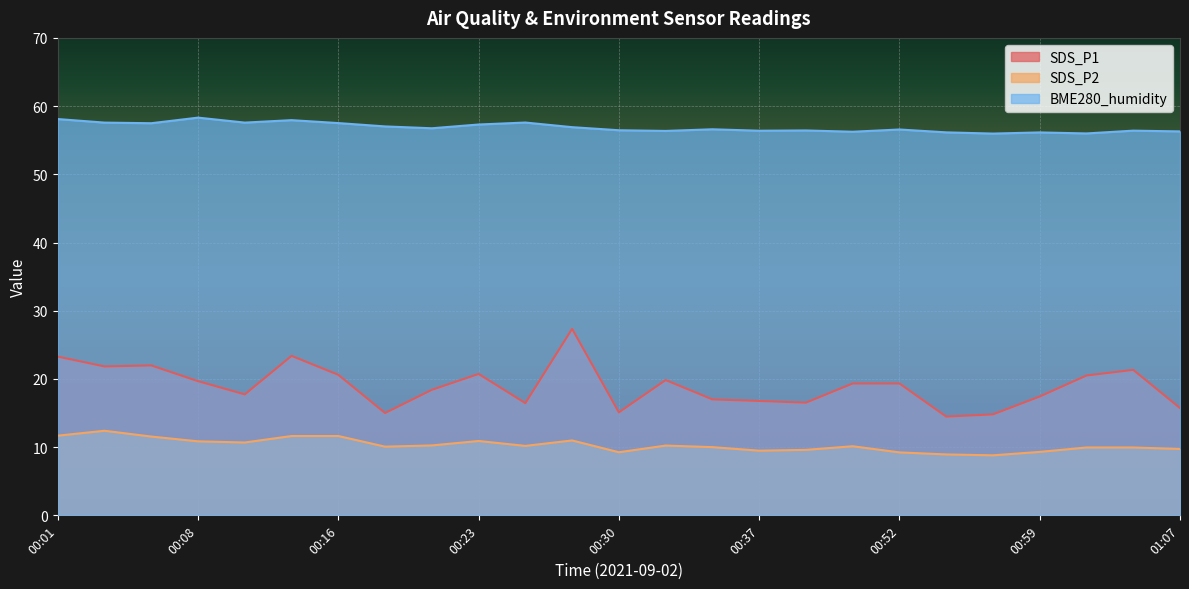

True or false: SDS_P2 and BME280_humidity intersect in this chart.

False